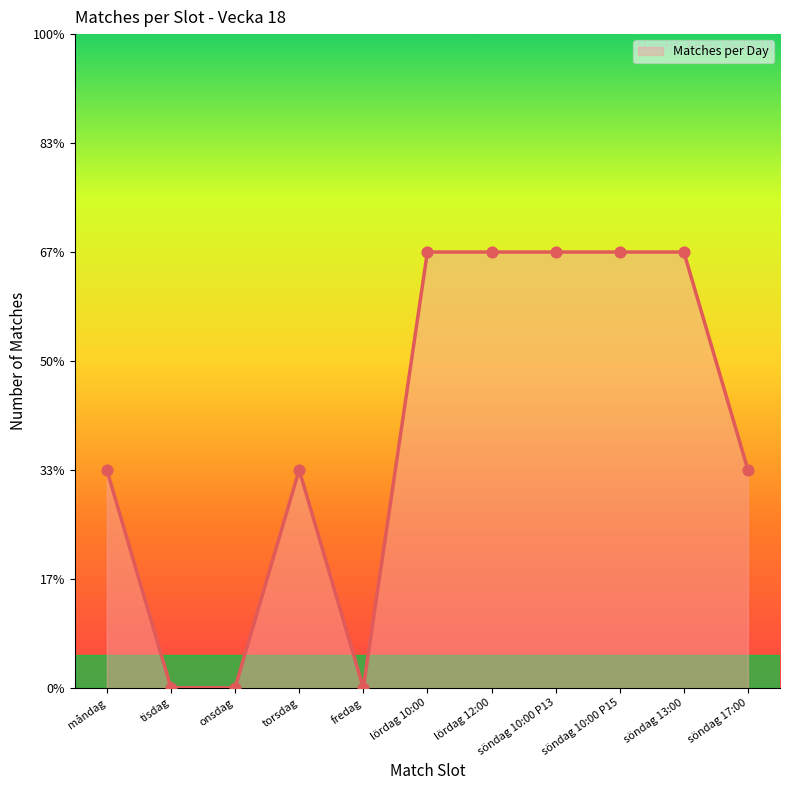

What is the ratio of the value at söndag 10:00 P15 to the value at söndag 13:00?

1.0